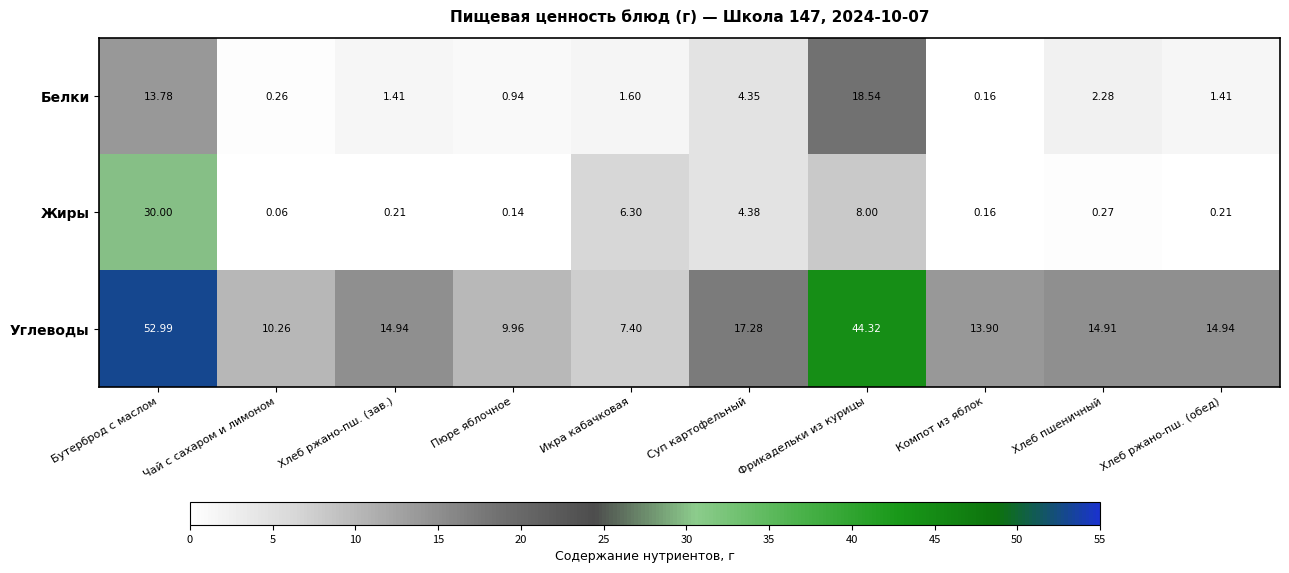

At which label is Белки closest to 9?

Суп картофельный